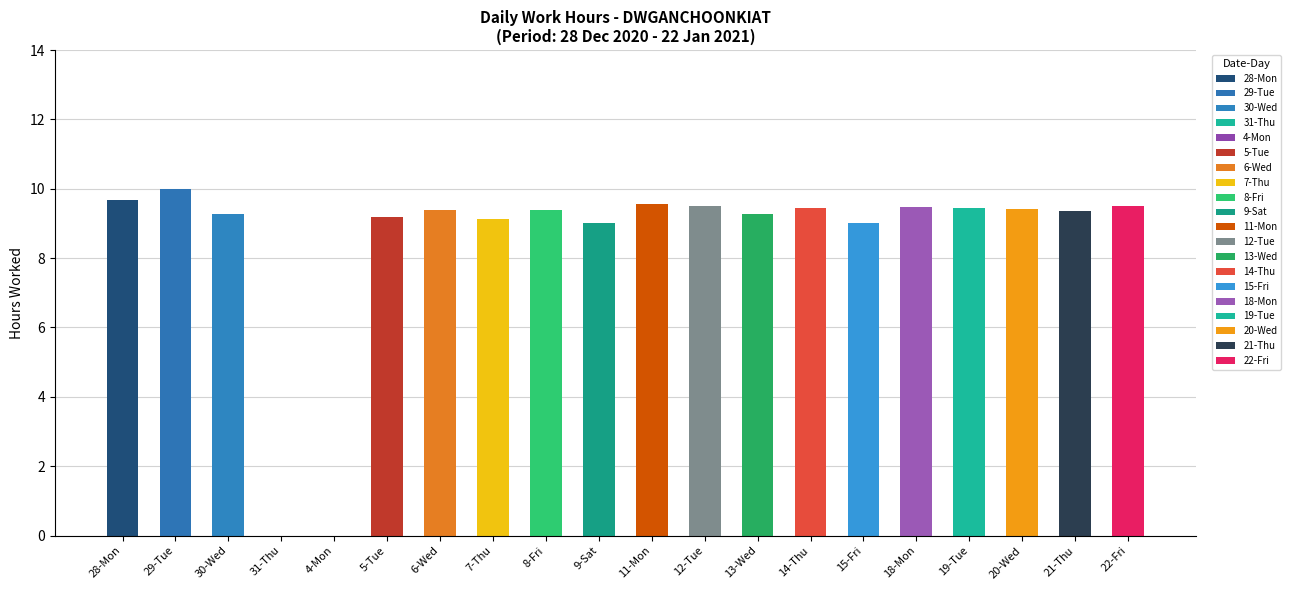

Which label corresponds to the largest value in the chart?

29-Tue